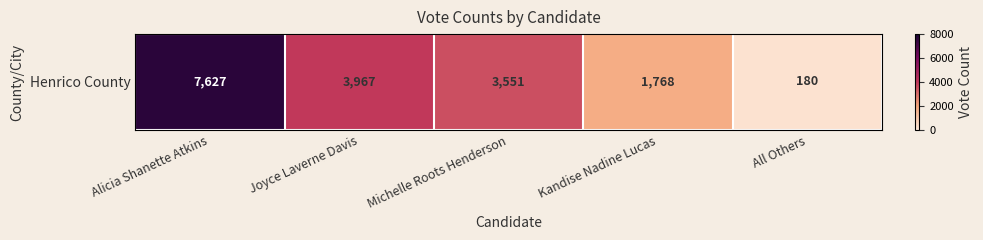

What is the sum of the values at Joyce Laverne Davis and Michelle Roots Henderson?

7518